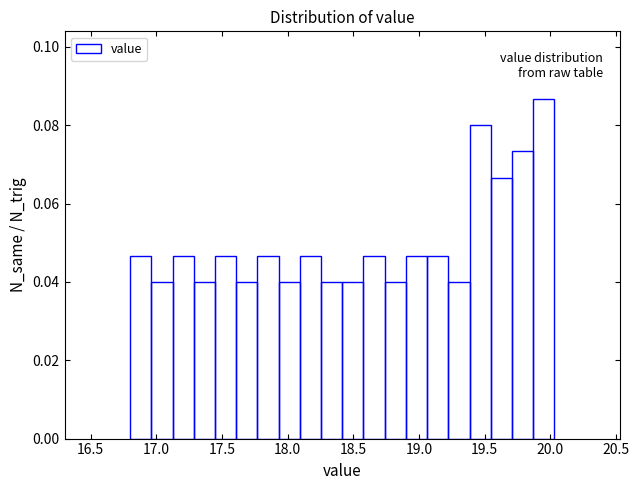

Read against the x-axis, roughly where is the centre of the tallest bar?

19.95